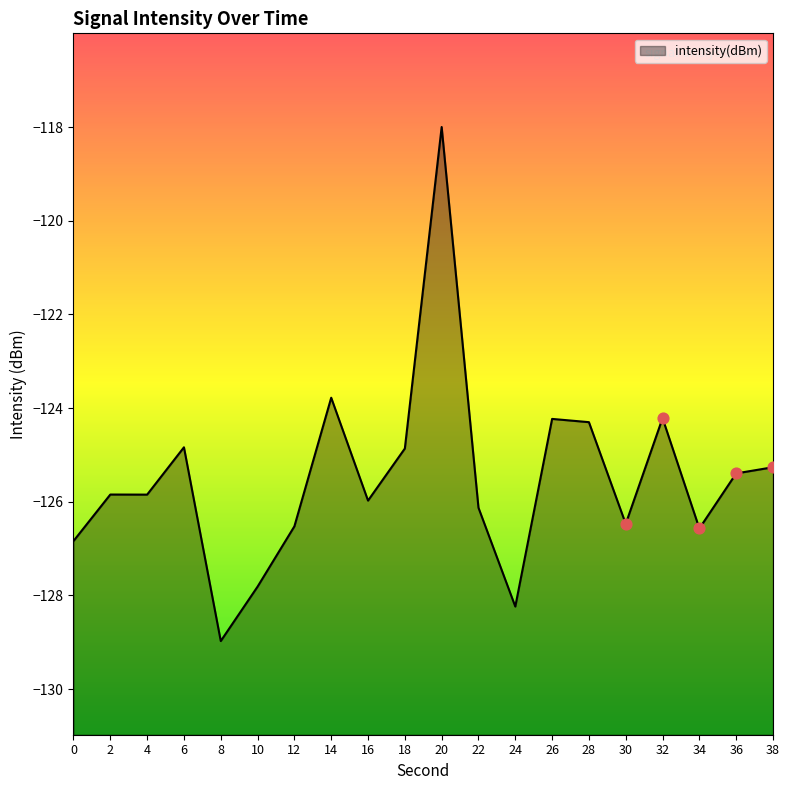

What is the change in value from 26 to 38?

-1.0